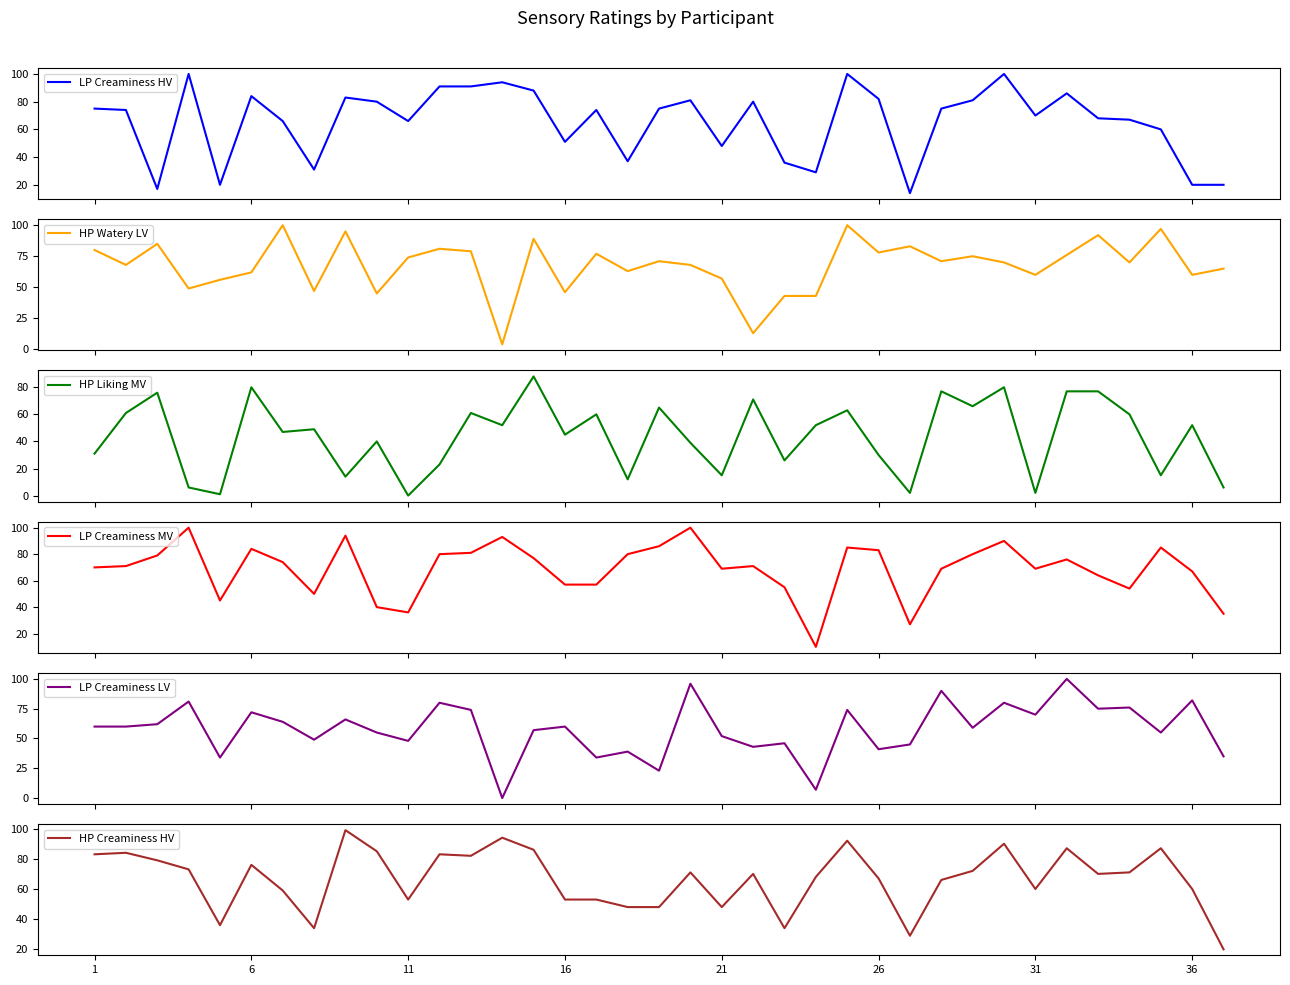

What is the maximum value for LP Creaminess HV?

100